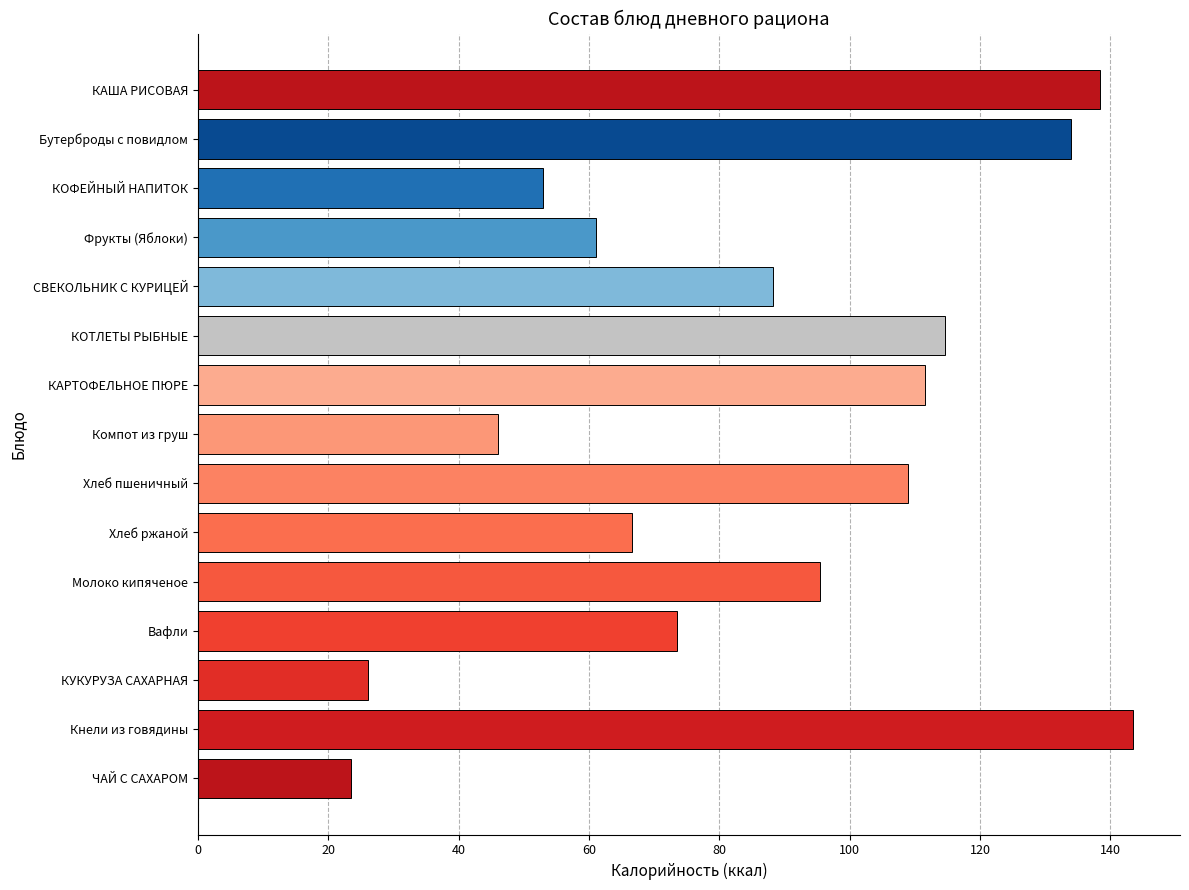

Which label corresponds to the largest value in the chart?

Кнели из говядины